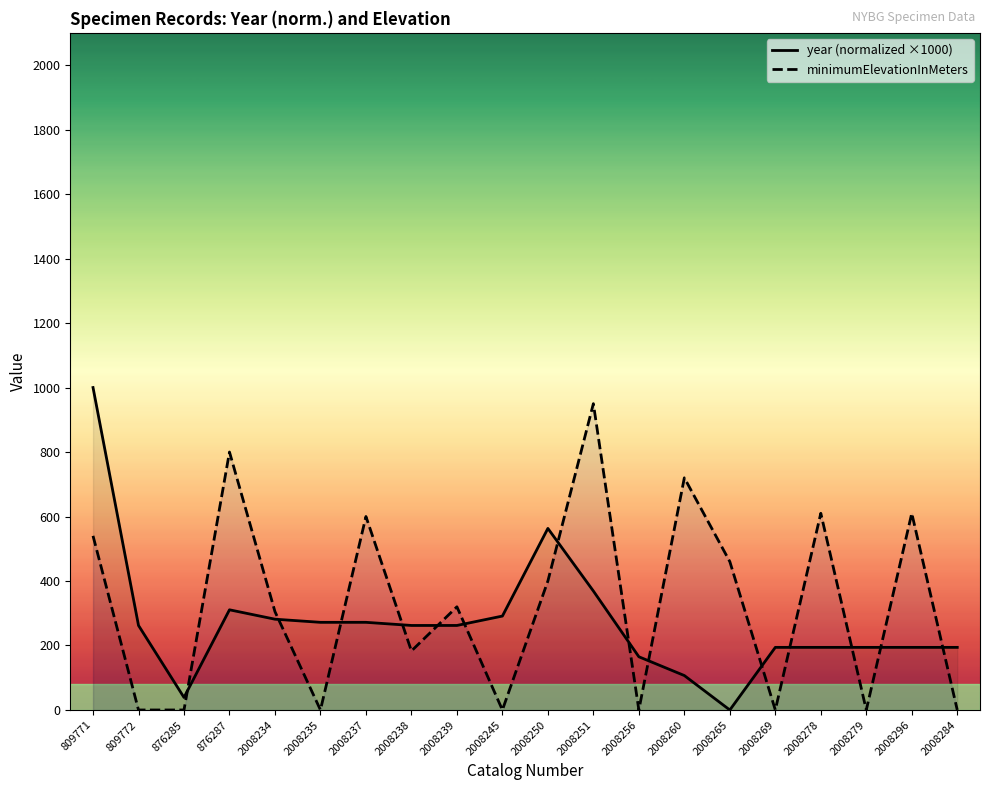

Is it true that minimumElevationInMeters equals 0.0 at 2008279?

True